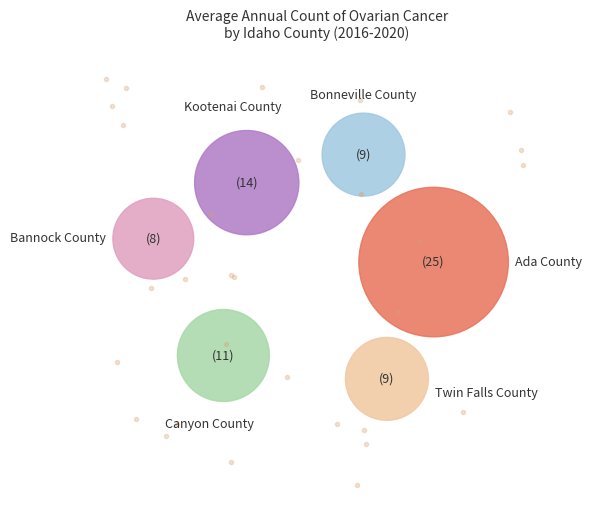

To the nearest percent, what is the difference between the largest and smallest slice percentages?

22%